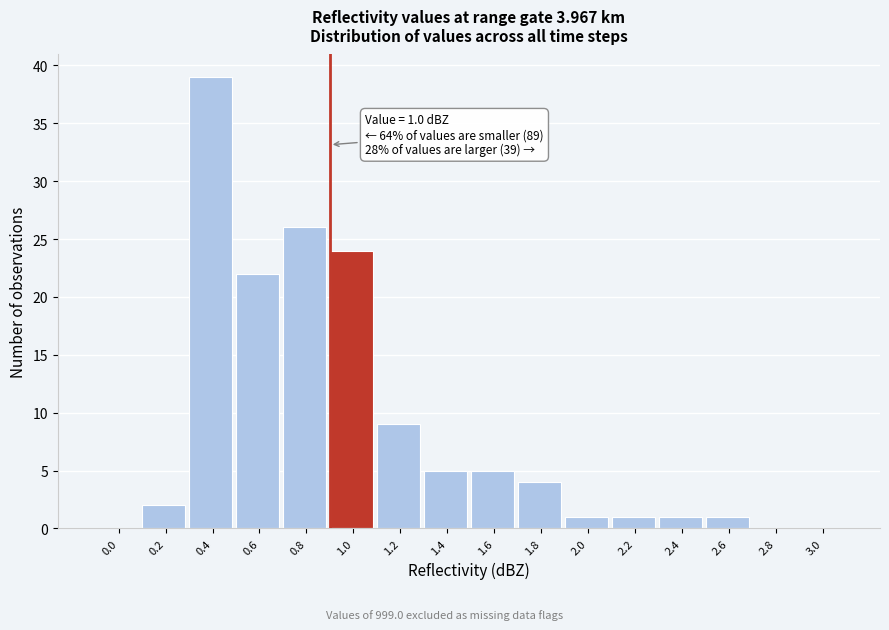

Reading right to left, what are all the values shown in this chart?

3.0=0	2.8=0	2.6=1	2.4=1	2.2=1	2.0=1	1.8=4	1.6=5	1.4=5	1.2=9	1.0=24	0.8=26	0.6=22	0.4=39	0.2=2	0.0=0